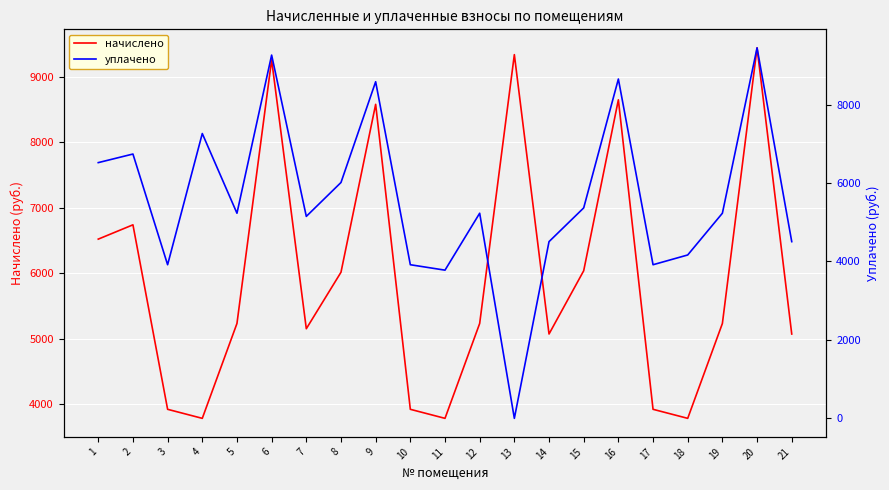

What is the total value across all series at 14?

9574.4